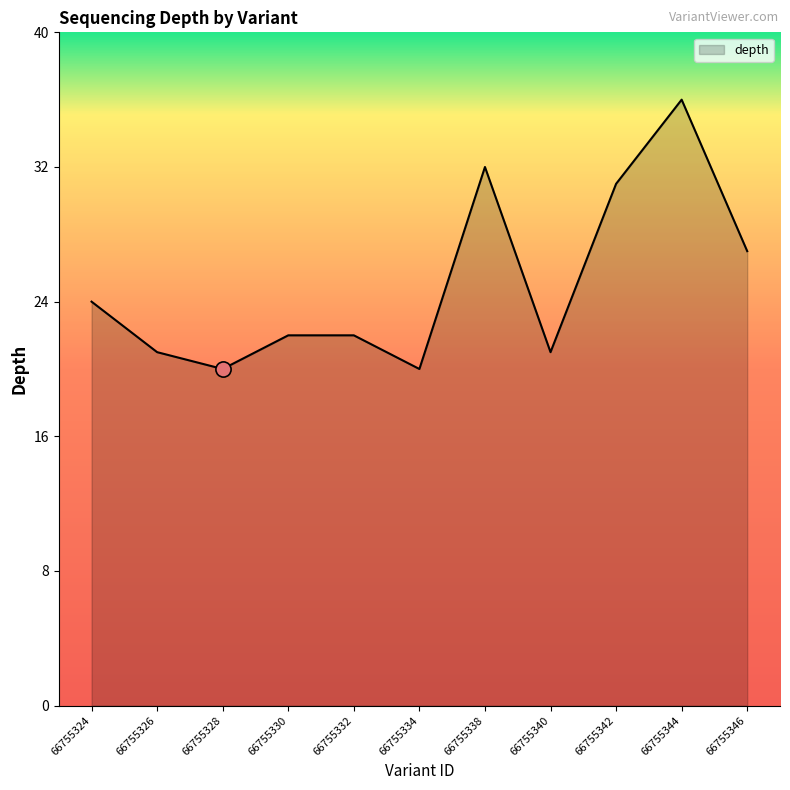

Approximately how many times larger is the value at 66755342 compared to 66755330?

1.4